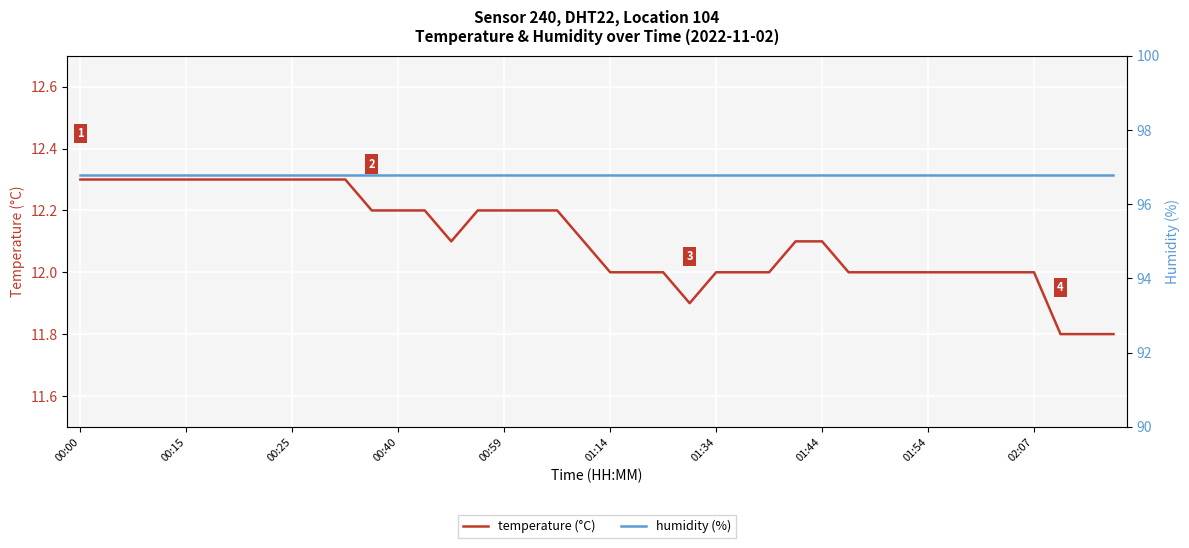

What position from the left is 37?

38